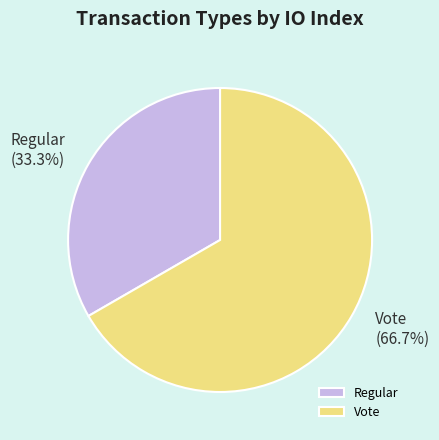

To the nearest percent, what is the difference between the largest and smallest slice percentages?

33%